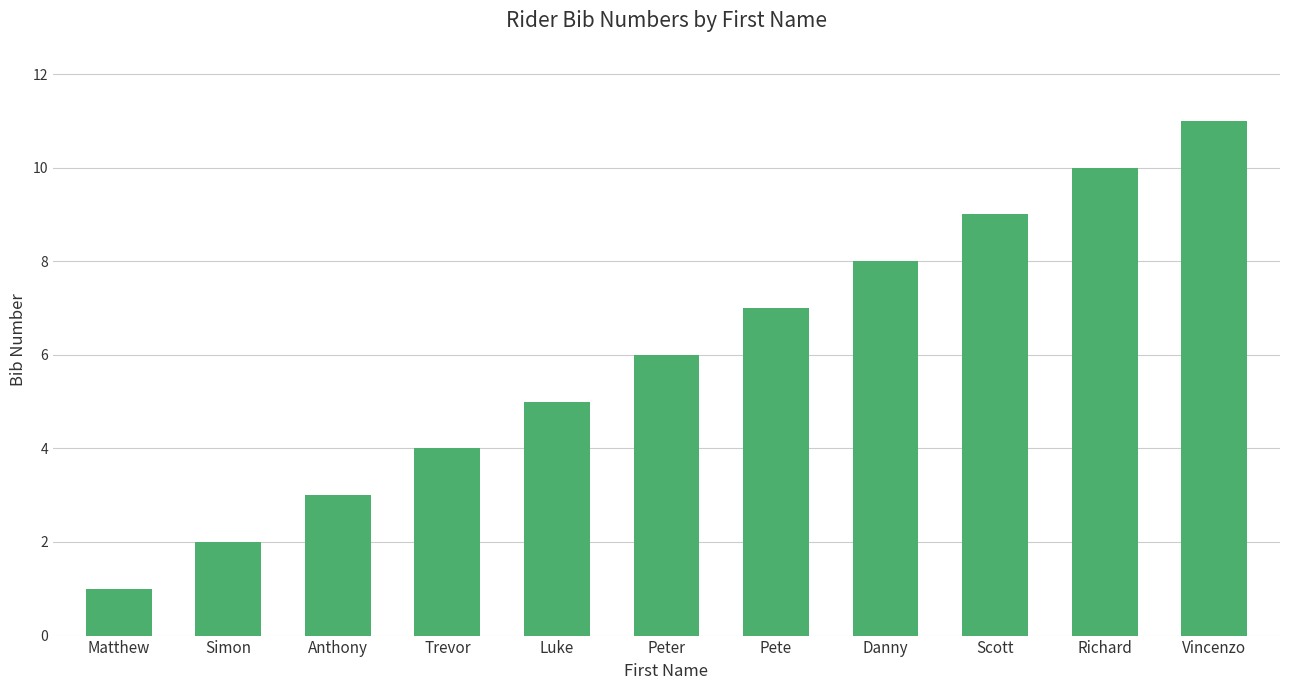

How many categories are shown in the chart?

11